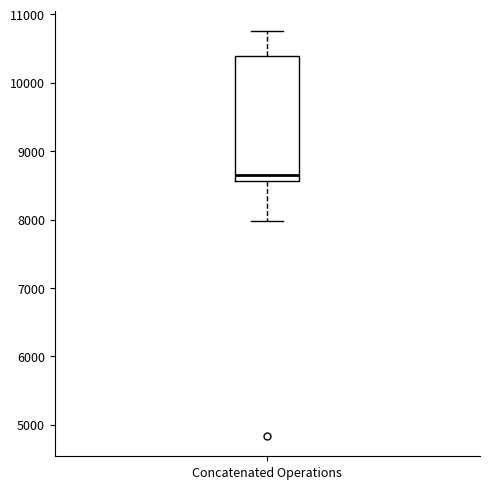

Transcribe this box plot: give where the median line is, the range the box spans, and where the two whiskers end, as read against the y-axis. The values are not printed on the chart, so give them approximately, as read against the axis.

median 8700, box 8600 to 10400, whiskers 8000 to 10800